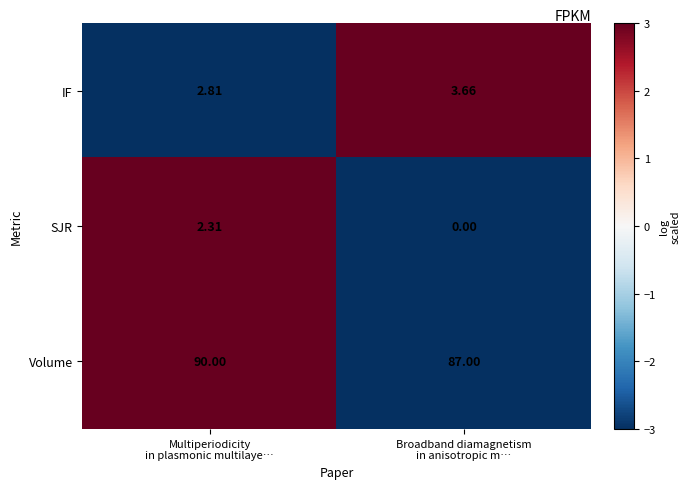

Which series has the widest spread of values?

Volume